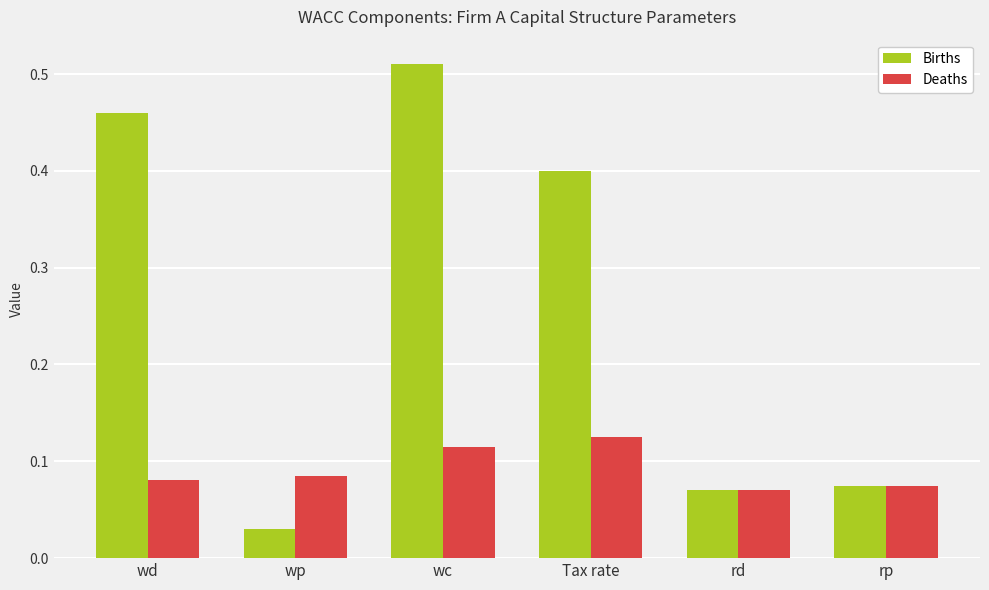

Rank the series at Tax rate from lowest to highest value.

Deaths, Births